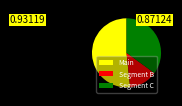

Rank the categories by value from highest to lowest.

Main, Segment C, Segment B